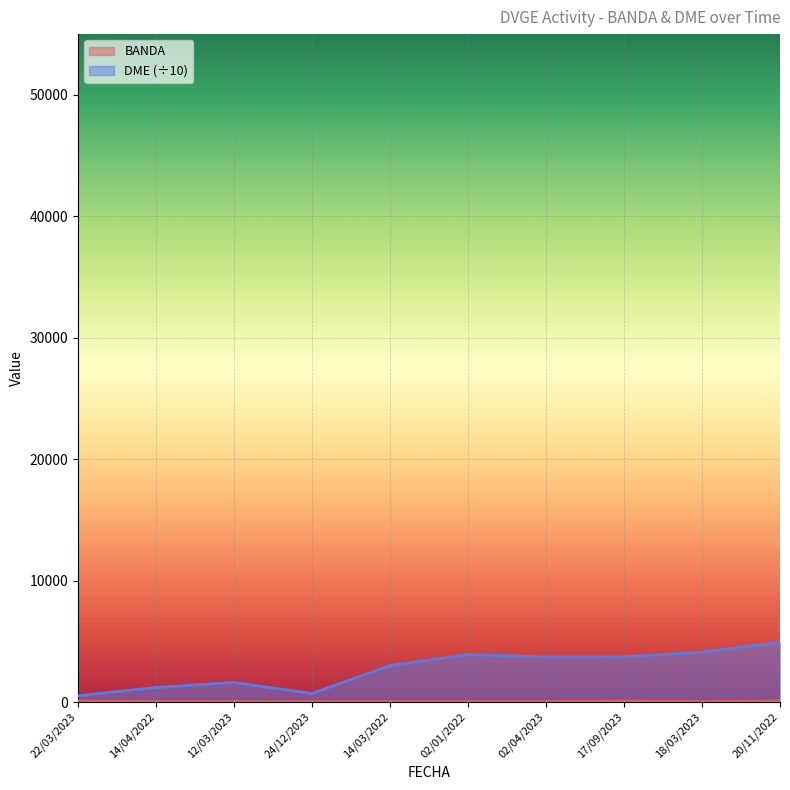

List the series in order of their overall mean, highest first.

DME, BANDA